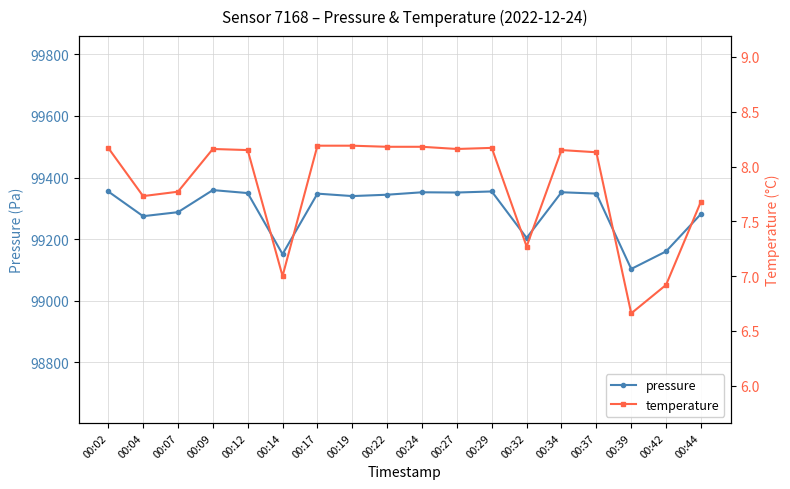

How many data points in pressure are above 99347?

9